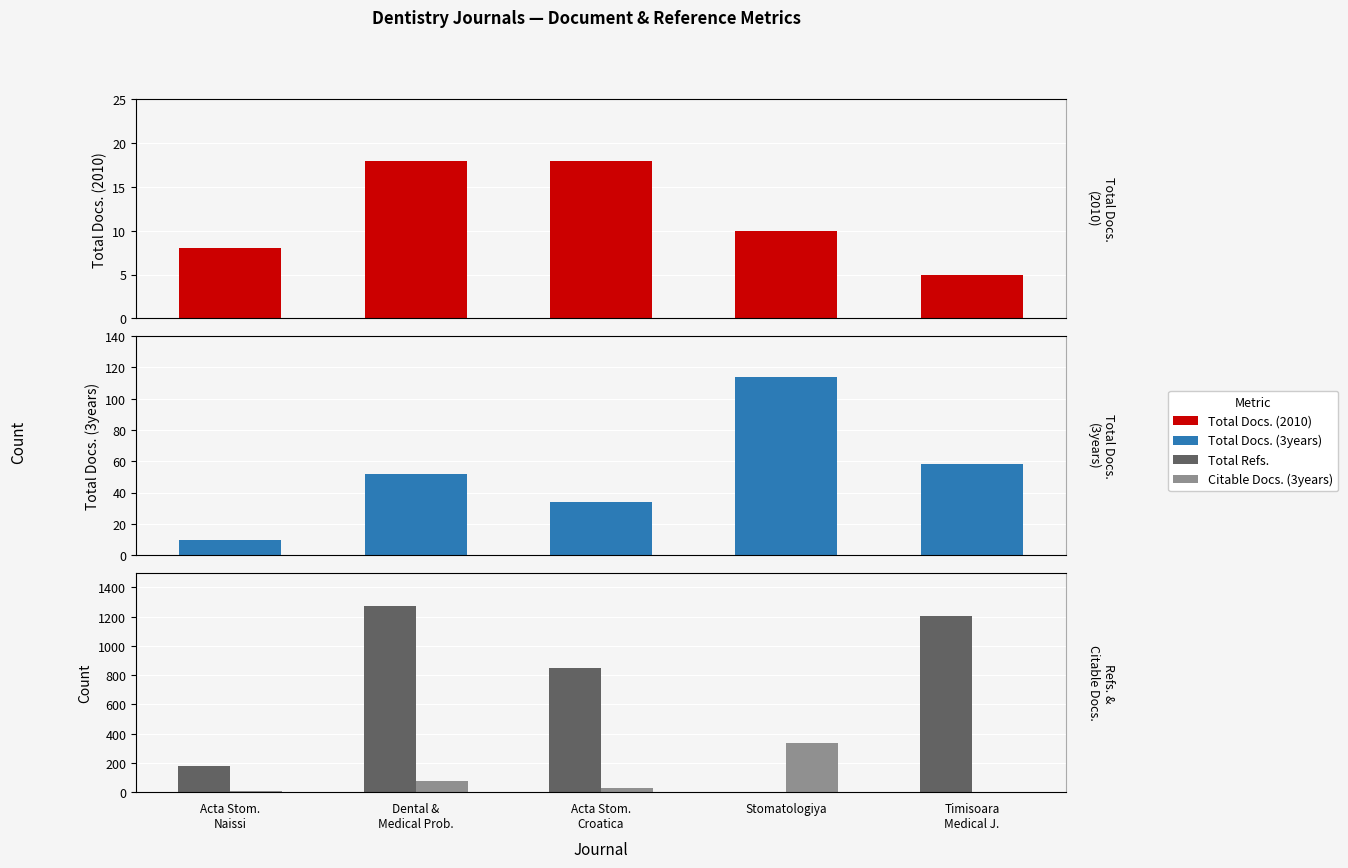

How many values in the Total Refs. series exceed 850?

2